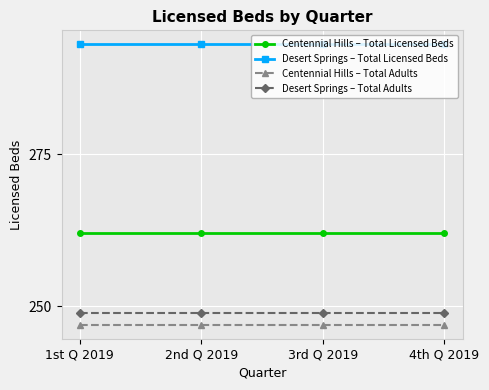

Reading right to left, extract all data points from this chart.

Centennial Hills – Total Licensed Beds: 262	262	262	262
Desert Springs – Total Licensed Beds: 293	293	293	293
Centennial Hills – Total Adults: 247	247	247	247
Desert Springs – Total Adults: 249	249	249	249